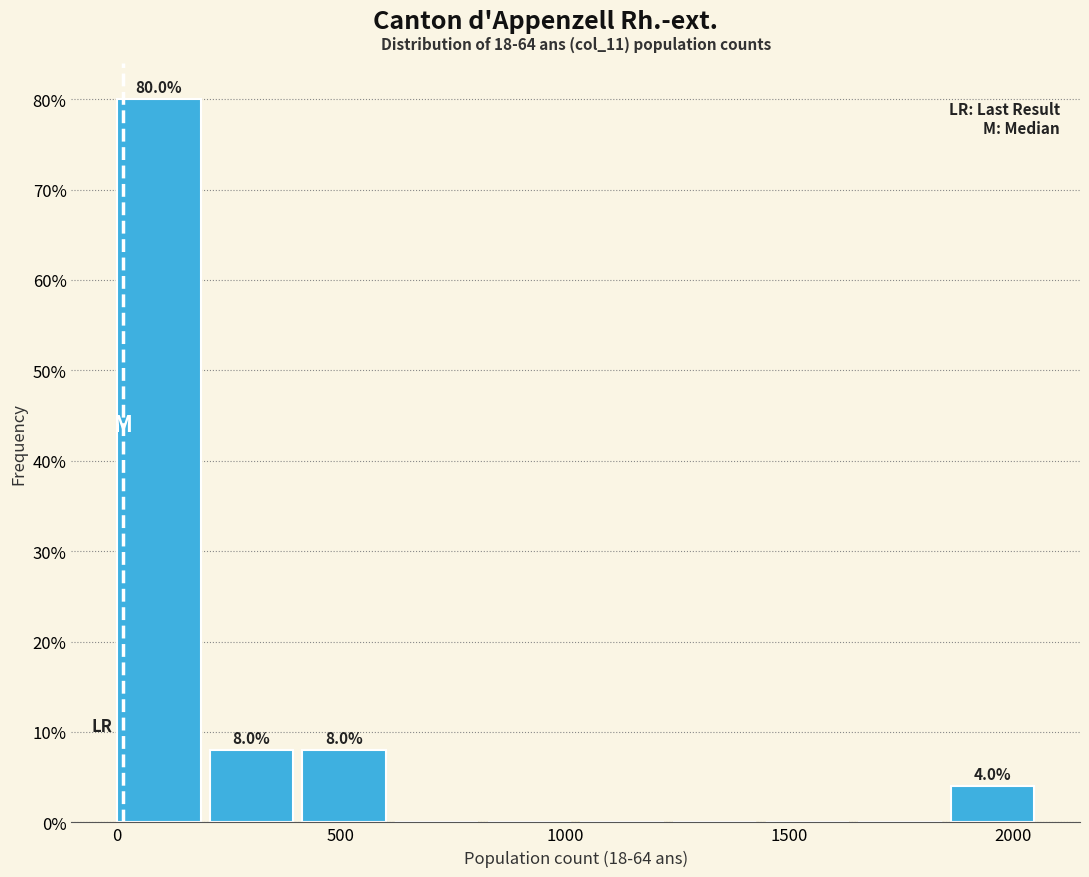

Which range on the x-axis has the tallest bar?

0 to 200